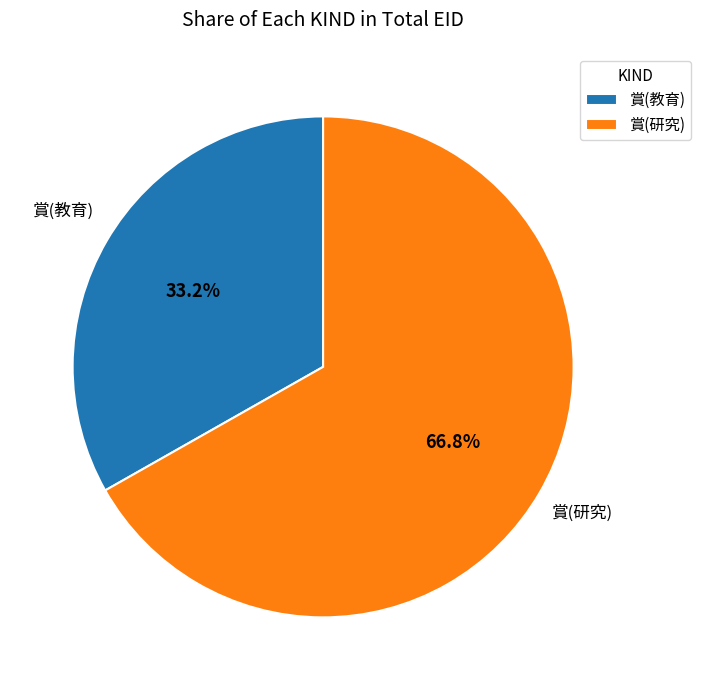

Between 賞(教育) and 賞(研究), which is larger?

賞(研究)